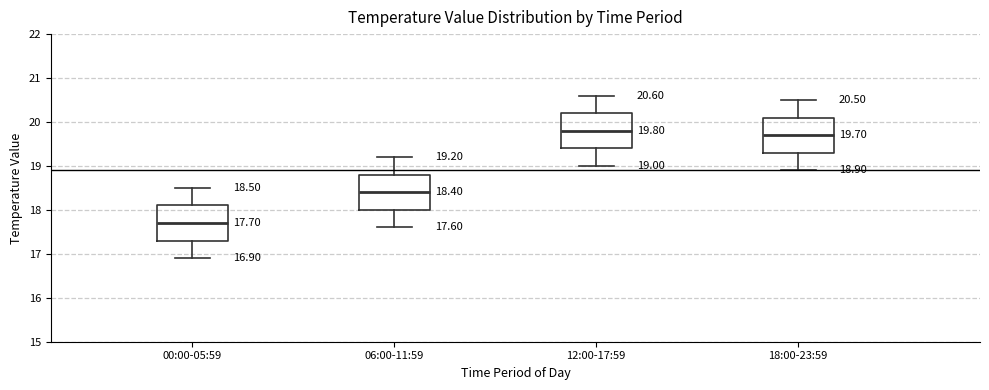

Which box's median line is the lowest?

00:00-05:59